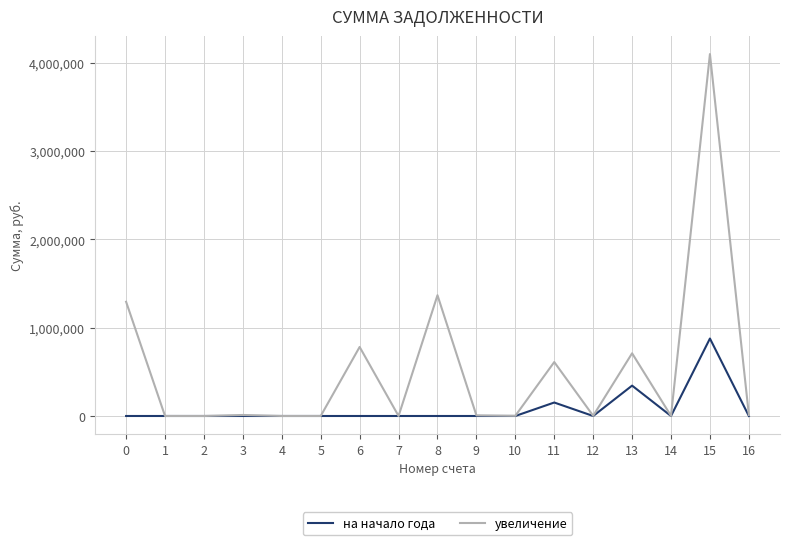

The value of на начало года at 9 is 0.0. True or false?

True